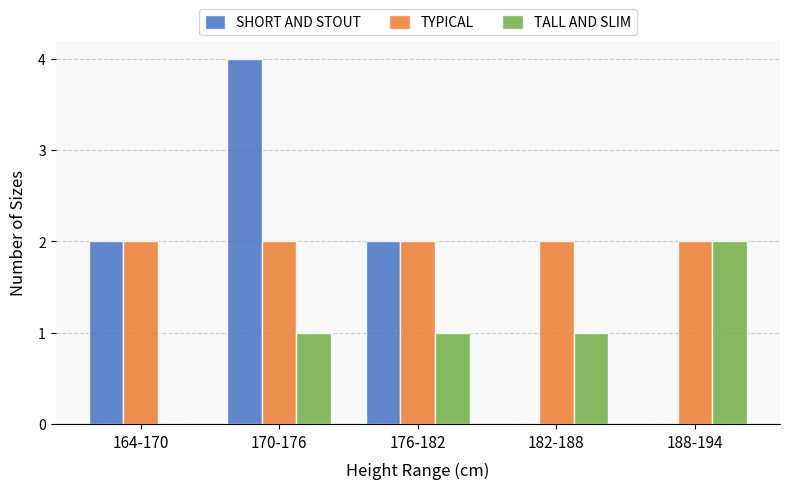

What is the highest value of the SHORT AND STOUT series?

4